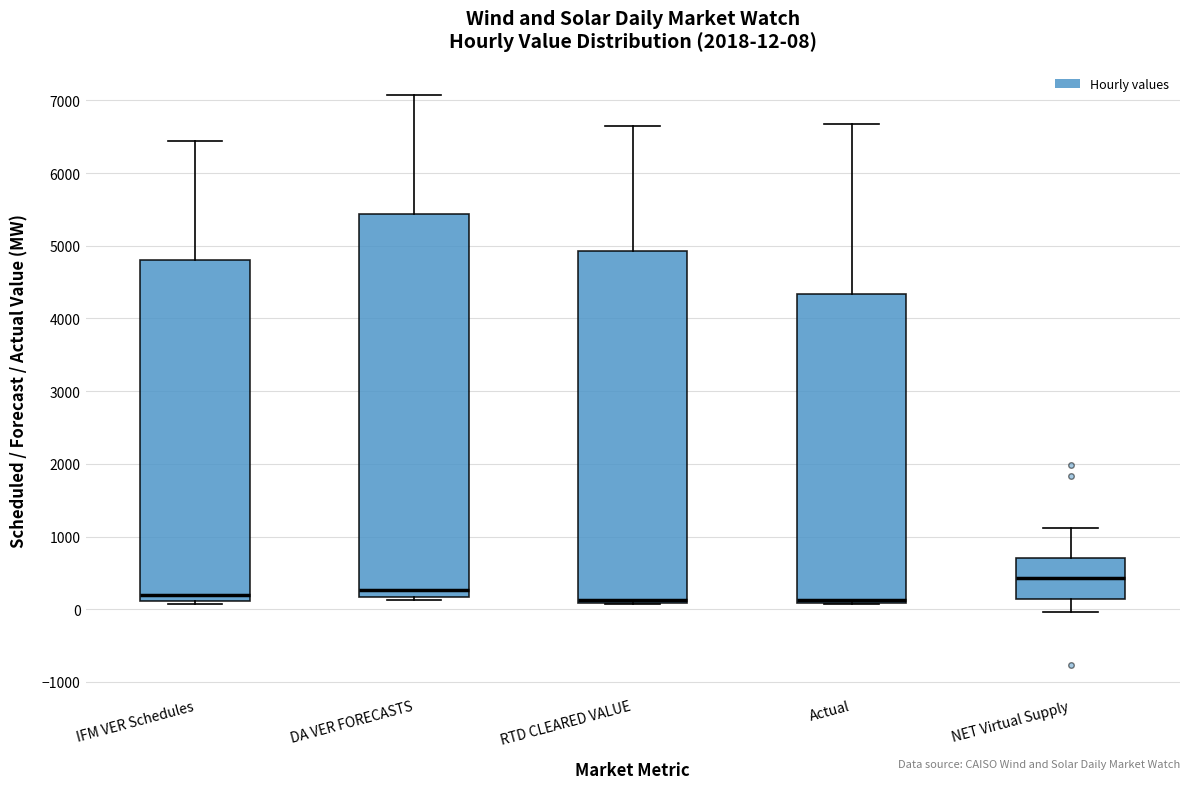

Which box is the tallest, from its lower edge to its upper edge?

DA VER FORECASTS